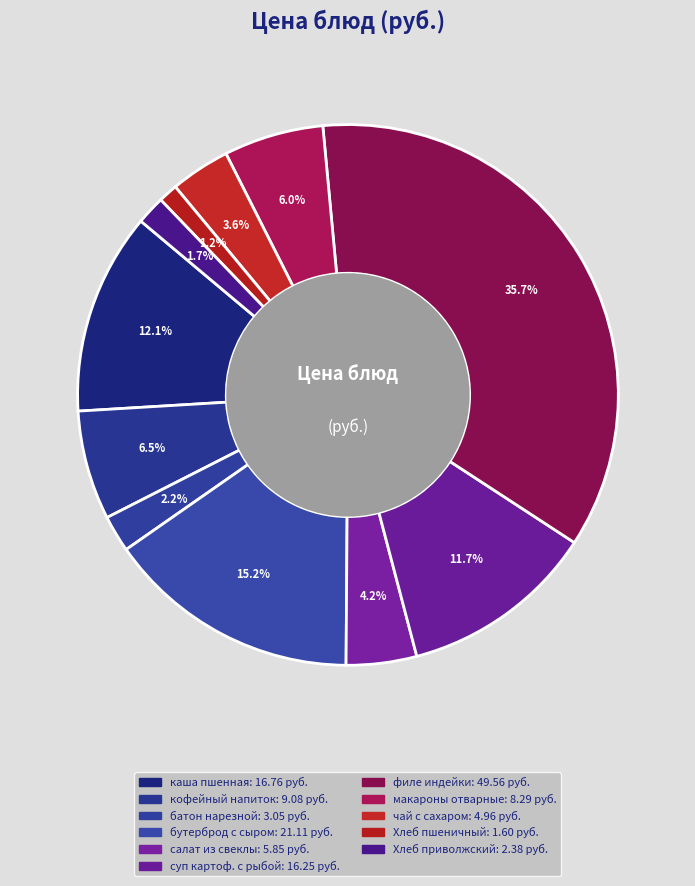

Is there a majority slice in this chart?

No